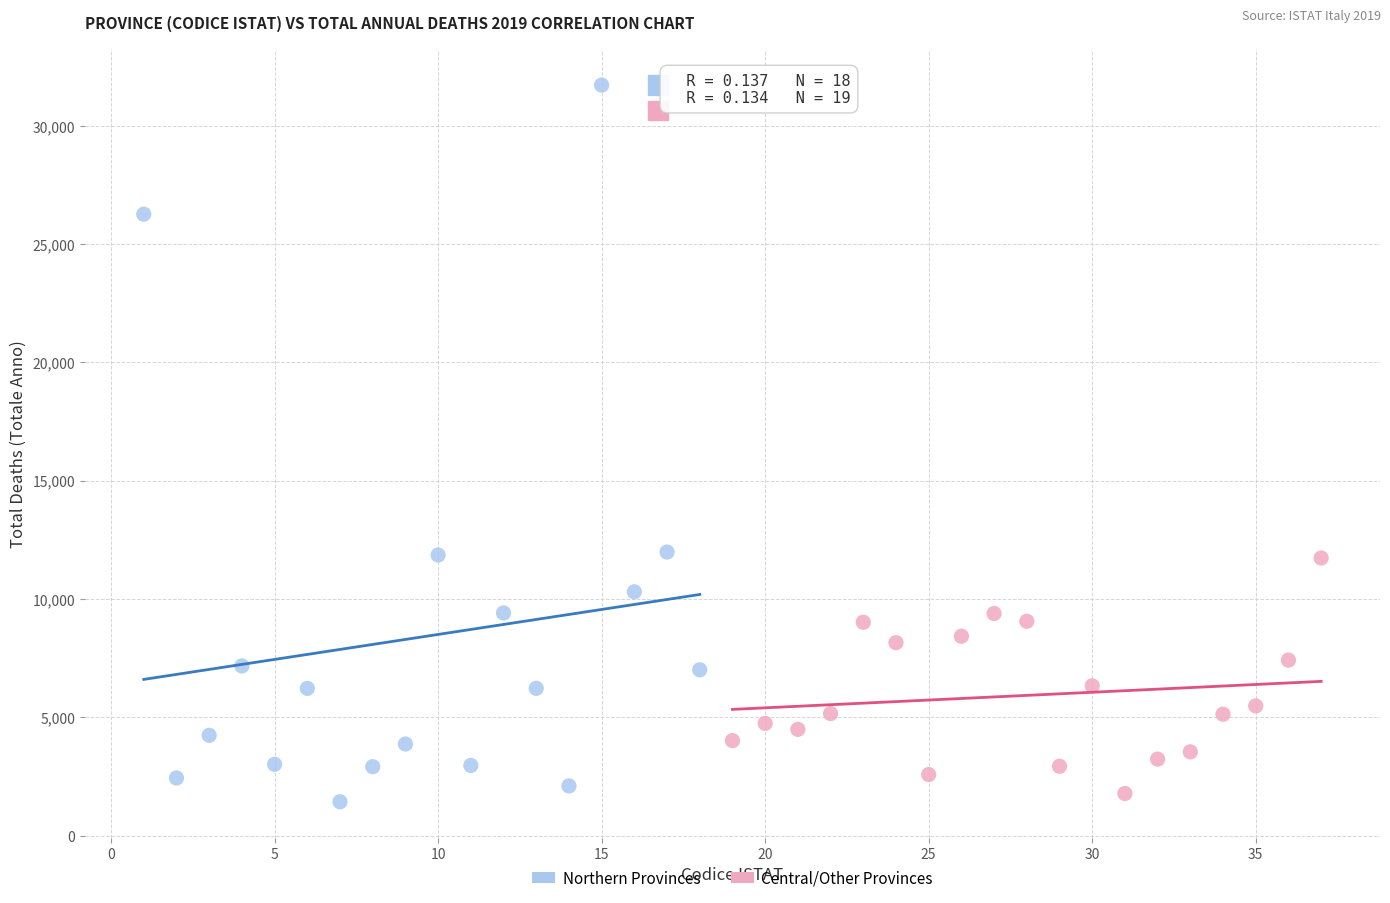

Which series has the largest Y range (max minus min)?

Northern Provinces